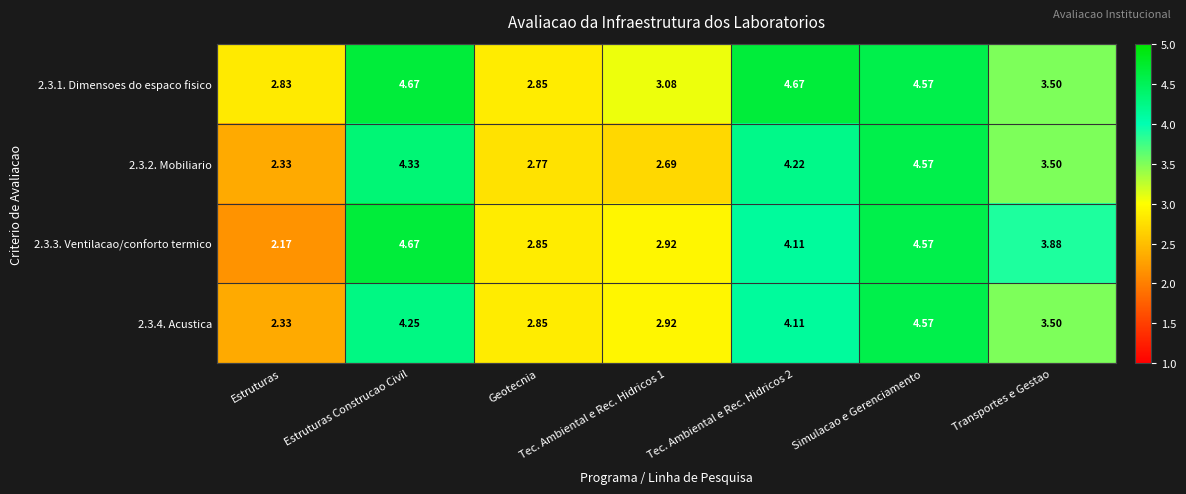

Where does the 2.3.3. Ventilacao/conforto termico series first go above 3?

Estruturas Construcao Civil